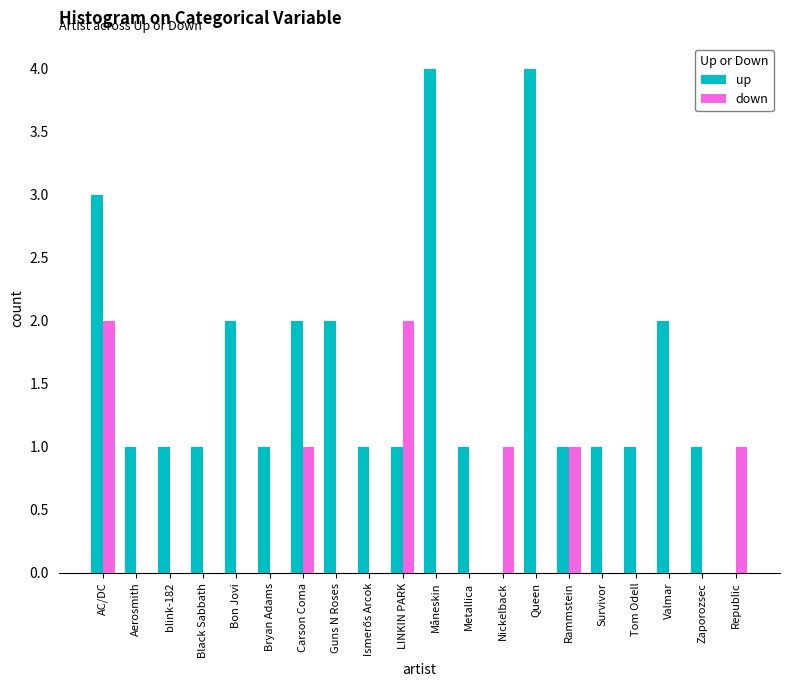

The up series shows 1 at LINKIN PARK. True or false?

True